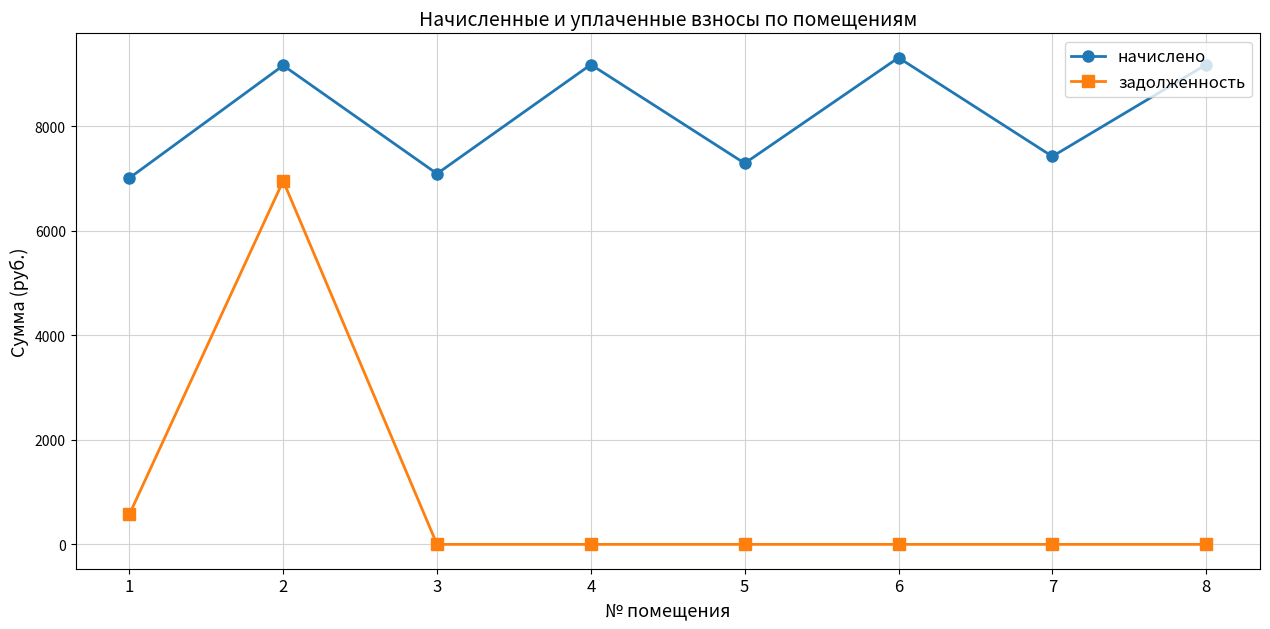

What is the minimum value for начислено?

7004.9